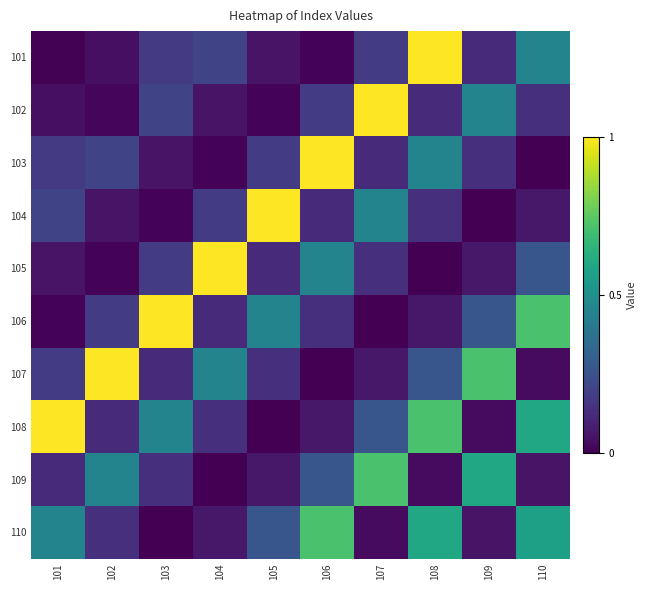

Reading left to right, transcribe all the data shown in this chart.

101: 101=0.0	102=0.0	103=0.2	104=0.2	105=0.1	106=0.0	107=0.2	108=1.0	109=0.1	110=0.5
102: 101=0.0	102=0.0	103=0.2	104=0.1	105=0.0	106=0.2	107=1.0	108=0.1	109=0.5	110=0.1
103: 101=0.2	102=0.2	103=0.1	104=0.0	105=0.2	106=1.0	107=0.1	108=0.5	109=0.1	110=0.0
104: 101=0.2	102=0.1	103=0.0	104=0.2	105=1.0	106=0.1	107=0.5	108=0.1	109=0.0	110=0.1
105: 101=0.1	102=0.0	103=0.2	104=1.0	105=0.1	106=0.5	107=0.1	108=0.0	109=0.1	110=0.3
106: 101=0.0	102=0.2	103=1.0	104=0.1	105=0.5	106=0.1	107=0.0	108=0.1	109=0.3	110=0.7
107: 101=0.2	102=1.0	103=0.1	104=0.5	105=0.1	106=0.0	107=0.1	108=0.3	109=0.7	110=0.0
108: 101=1.0	102=0.1	103=0.5	104=0.1	105=0.0	106=0.1	107=0.3	108=0.7	109=0.0	110=0.6
109: 101=0.1	102=0.5	103=0.1	104=0.0	105=0.1	106=0.3	107=0.7	108=0.0	109=0.6	110=0.1
110: 101=0.5	102=0.1	103=0.0	104=0.1	105=0.3	106=0.7	107=0.0	108=0.6	109=0.1	110=0.6